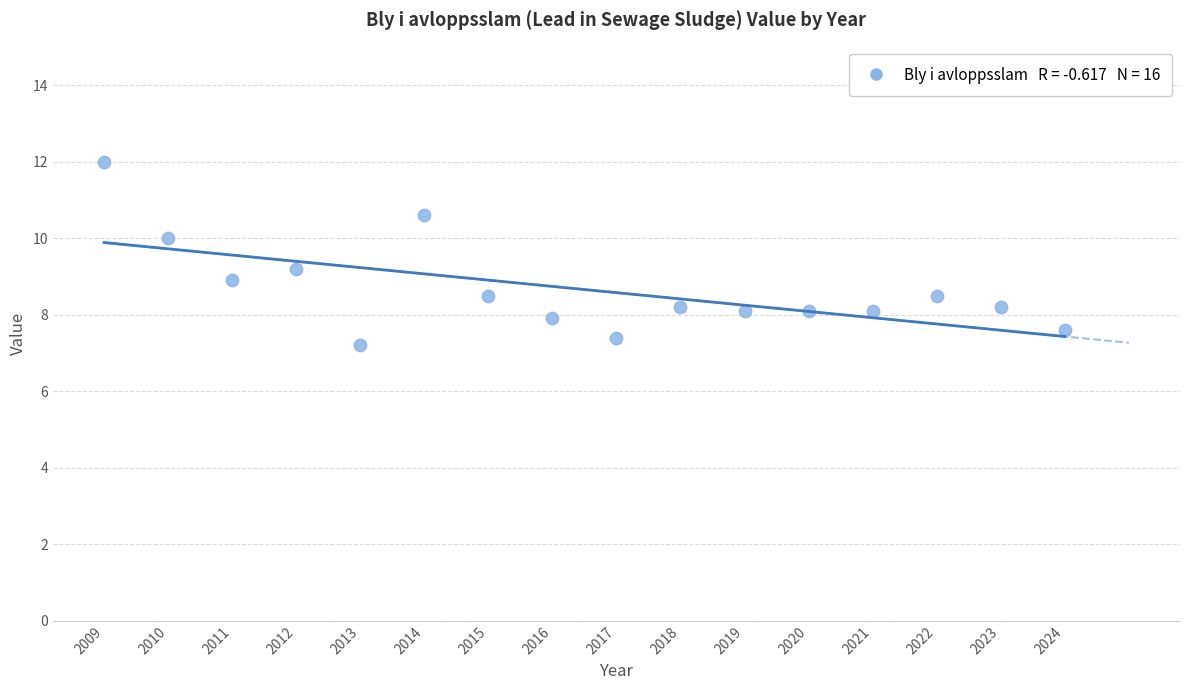

What is the range of X values (max minus min)?

15.0